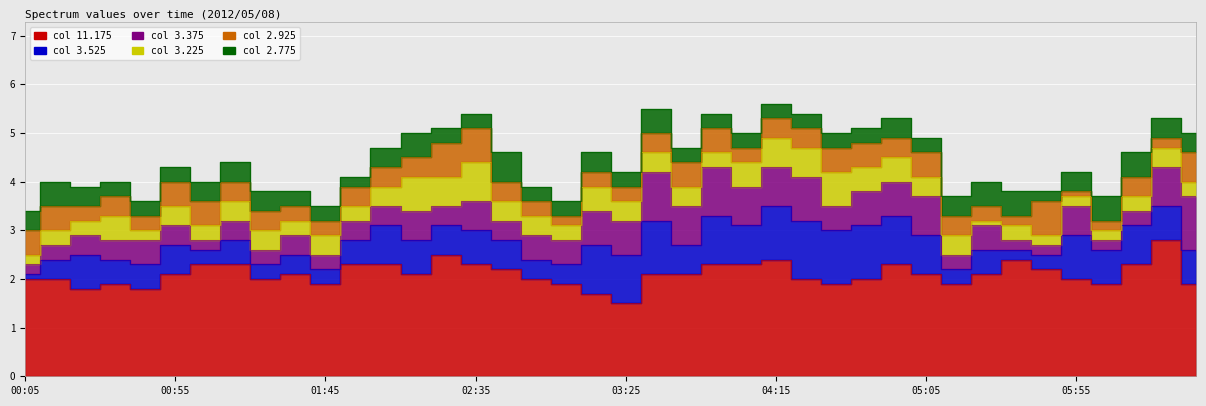

What is the sum of all 3.525 values?

26.2